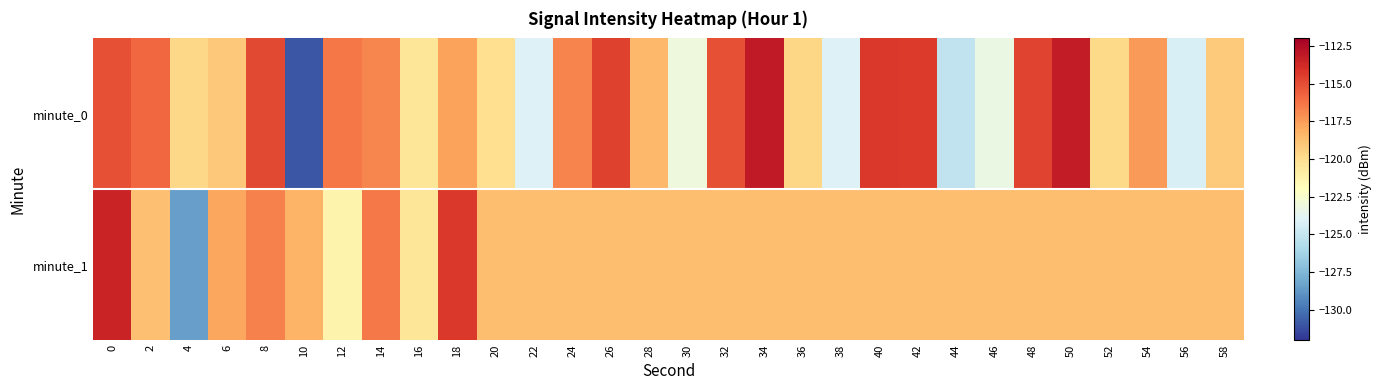

What is the difference between the highest and lowest values at 52?

1.1